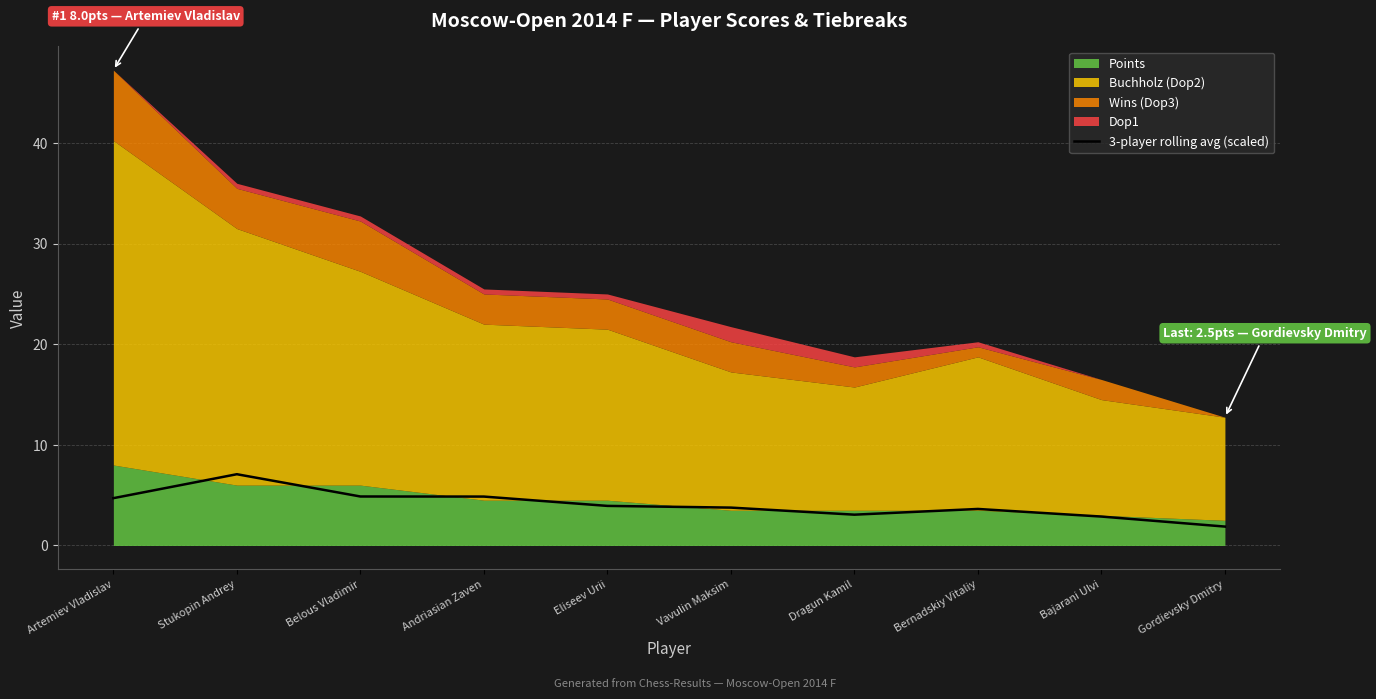

Where is the first local minimum?

Dragun Kamil